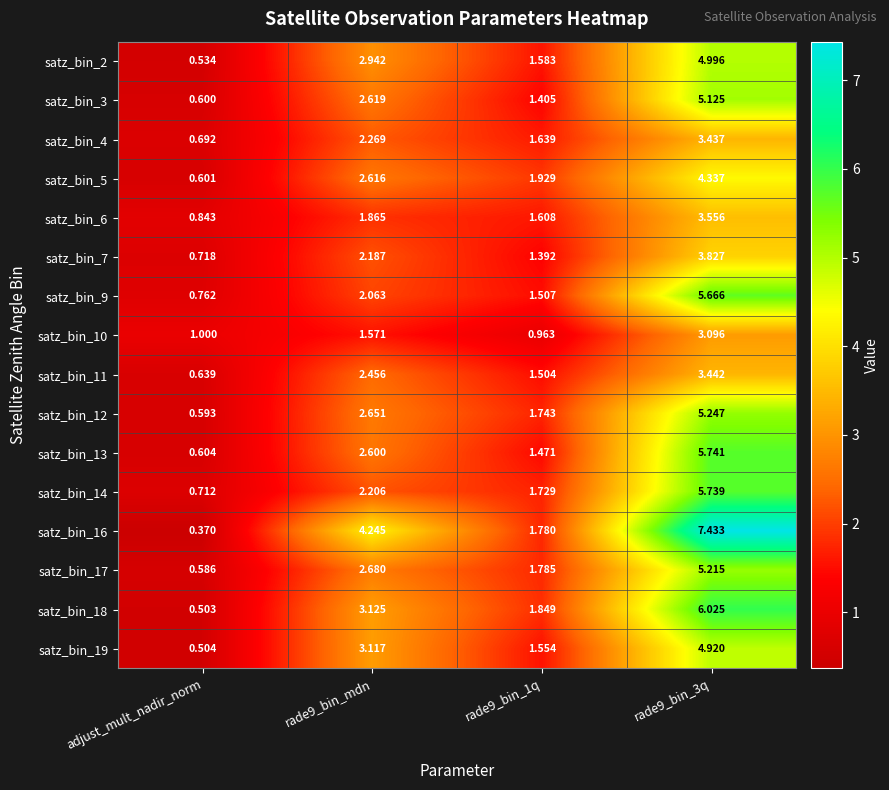

Is the value of satz_bin_2 at rade9_bin_1q greater than the value of satz_bin_17 at rade9_bin_3q?

No